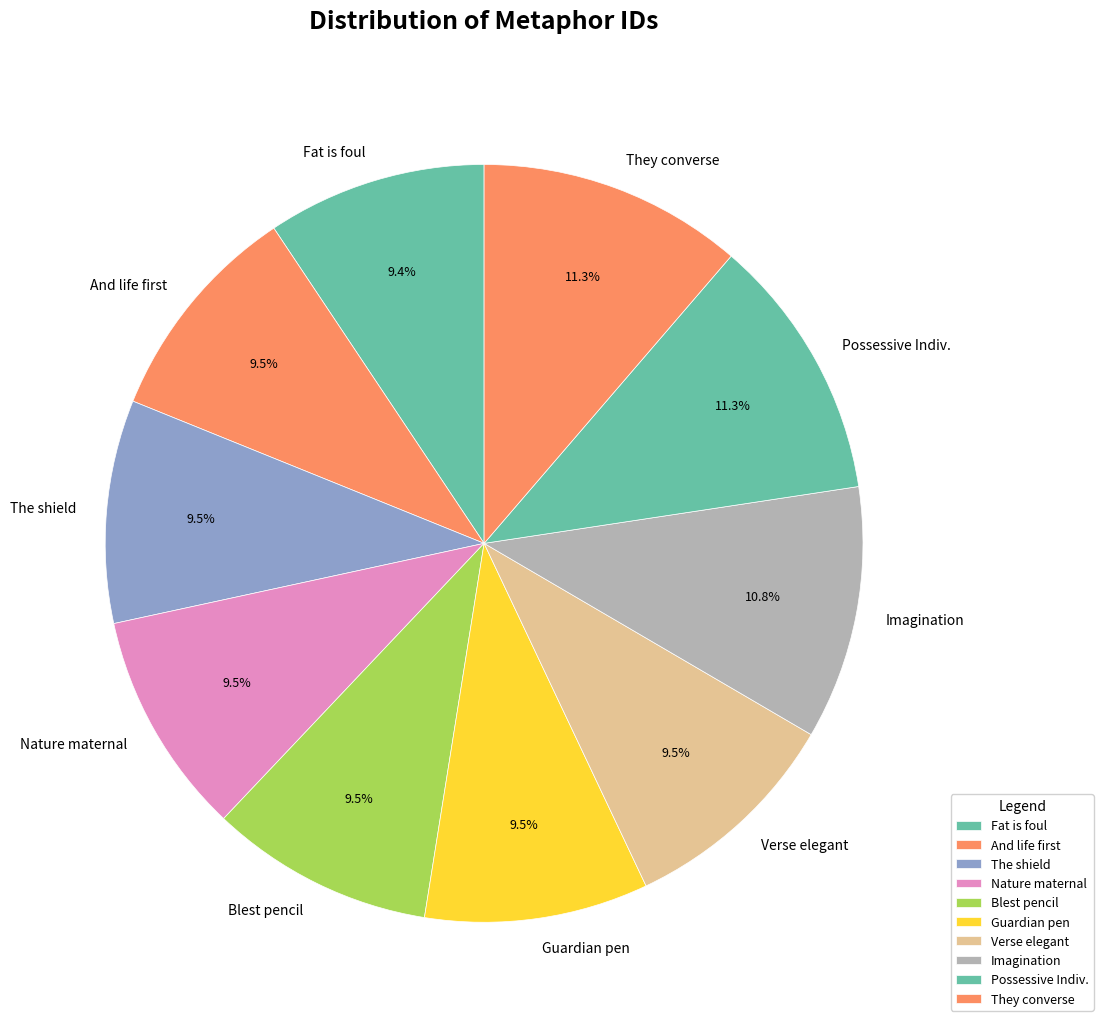

What percentage do Possessive Indiv. and They converse together represent?

22.6%